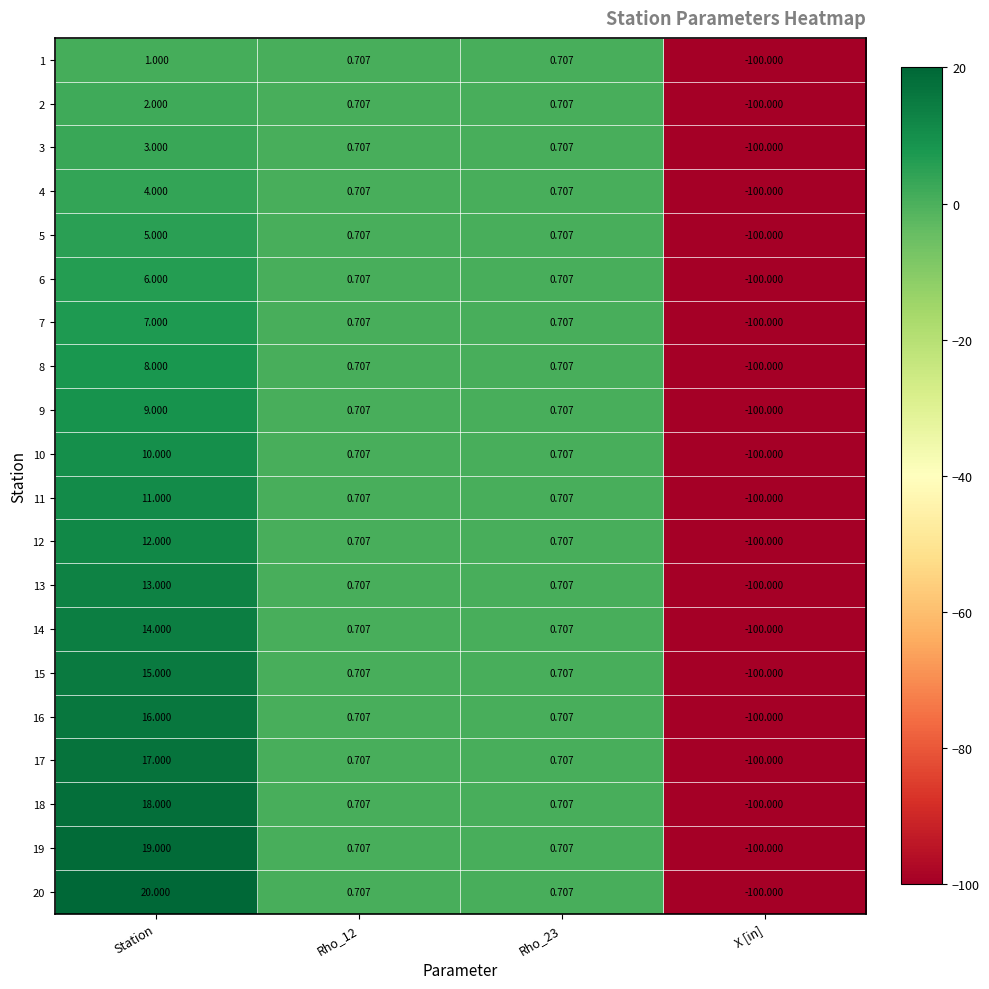

Rank the series by their maximum value, from highest to lowest.

20, 19, 18, 17, 16, 15, 14, 13, 12, 11, 10, 9, 8, 7, 6, 5, 4, 3, 2, 1